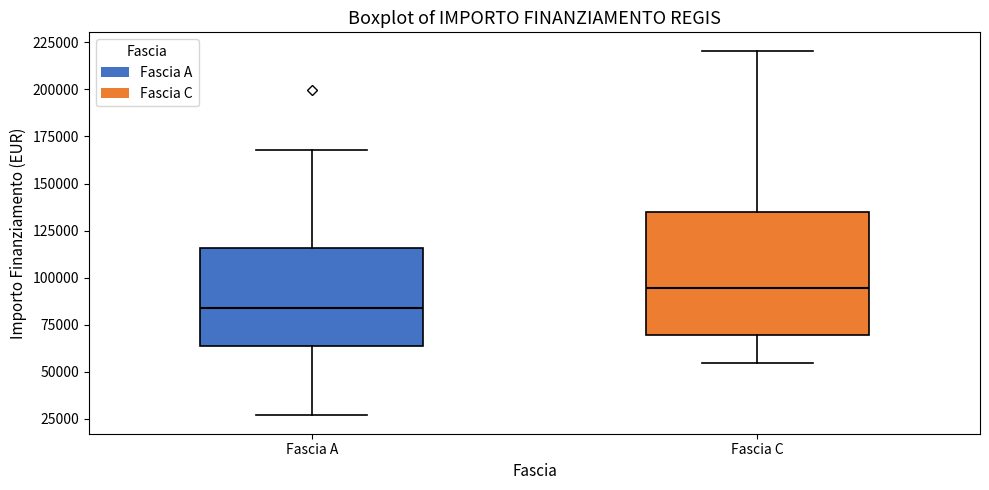

Which box's median line is the highest?

Fascia C